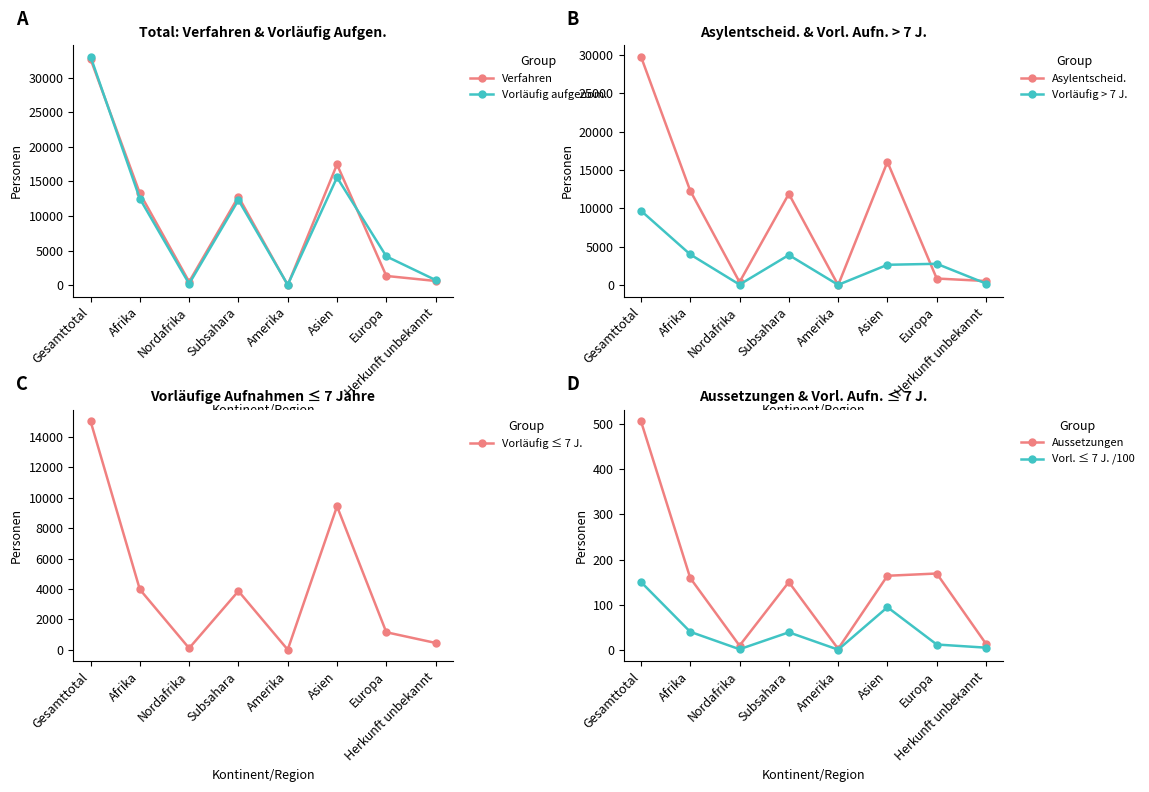

Which label corresponds to the smallest value in the chart?

Amerika